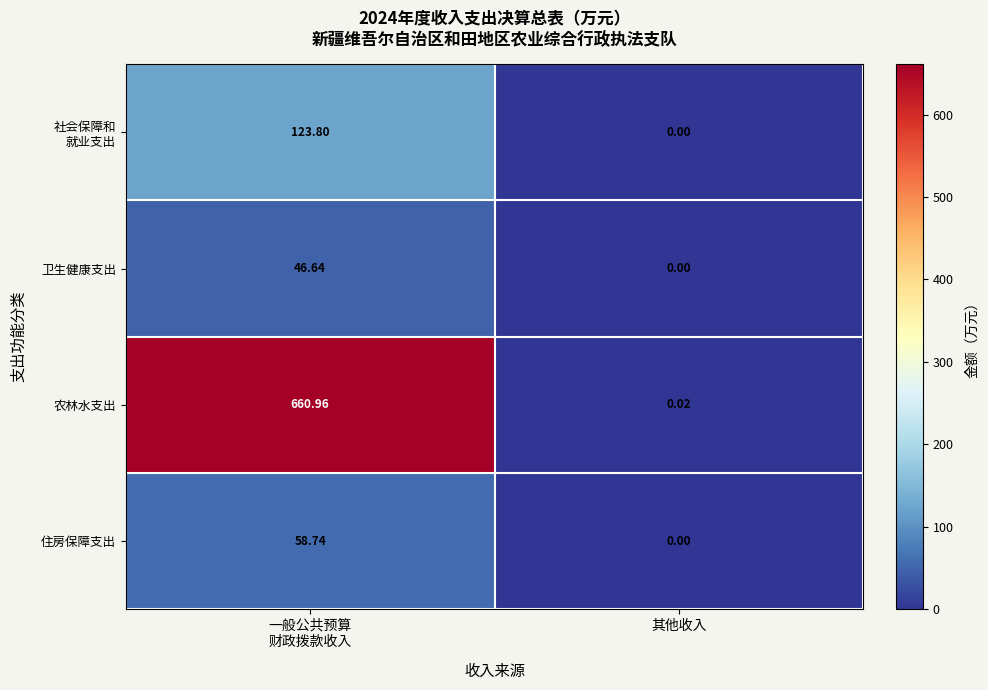

Which series has the widest spread of values?

农林水支出